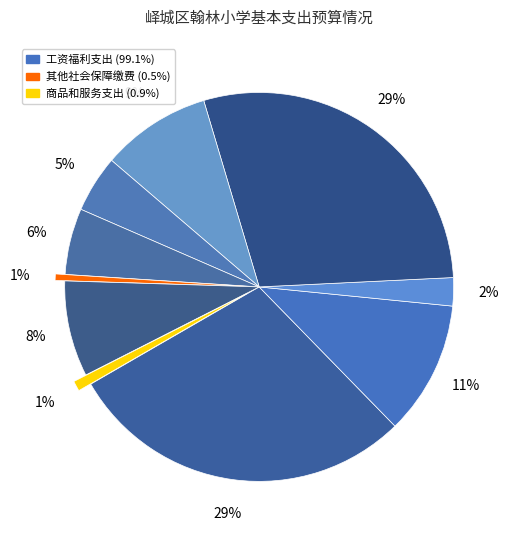

How many slices are in this pie chart?

10